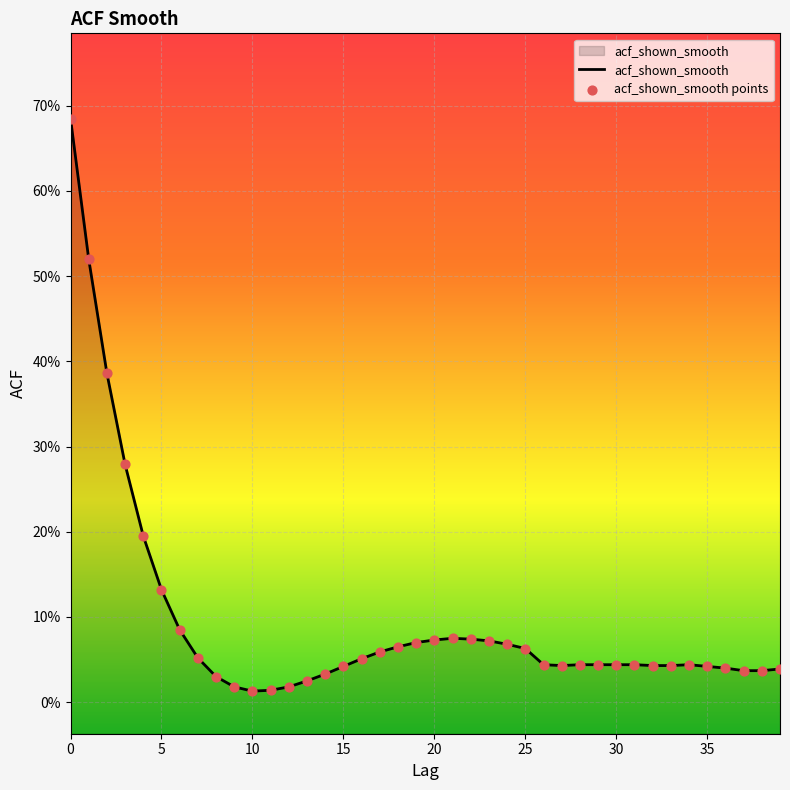

What are all the series names shown in the legend?

acf_shown_smooth, acf_shown_smooth points